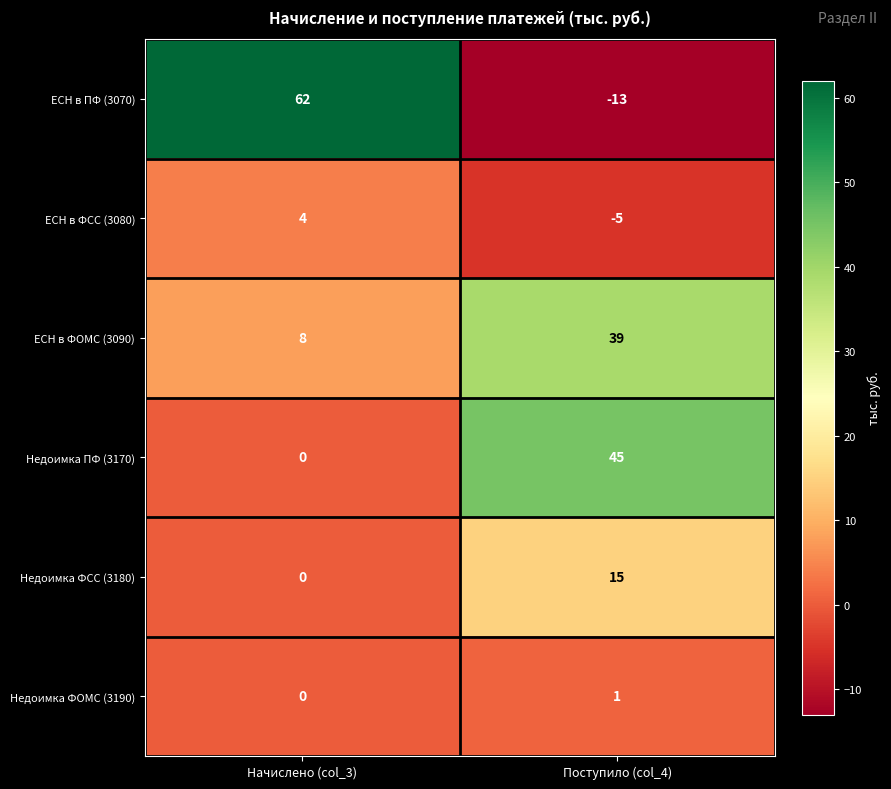

List the series in order of their peak value, highest first.

ЕСН в ПФ (3070), Недоимка ПФ (3170), ЕСН в ФОМС (3090), Недоимка ФСС (3180), ЕСН в ФСС (3080), Недоимка ФОМС (3190)